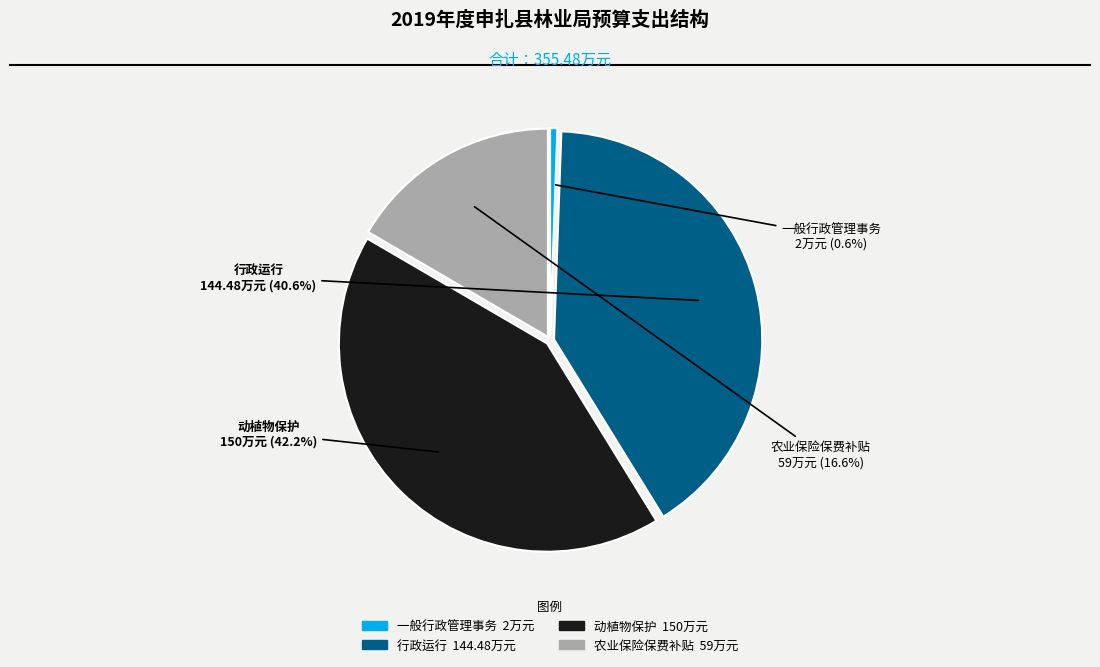

Does 农业保险保费补贴 represent more than half of the total?

No